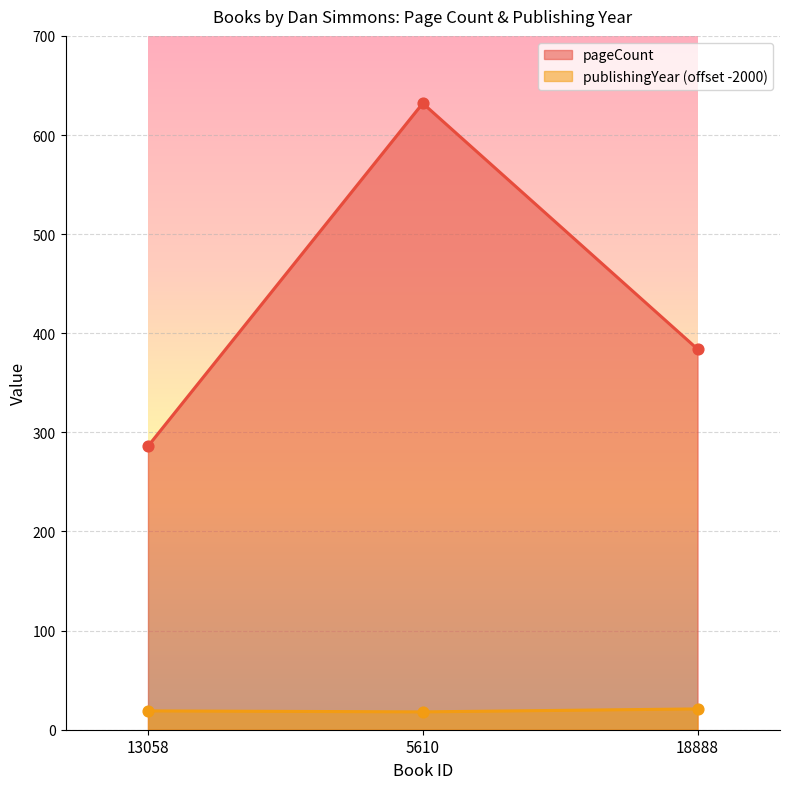

At which category is the sum across all series the highest?

5610